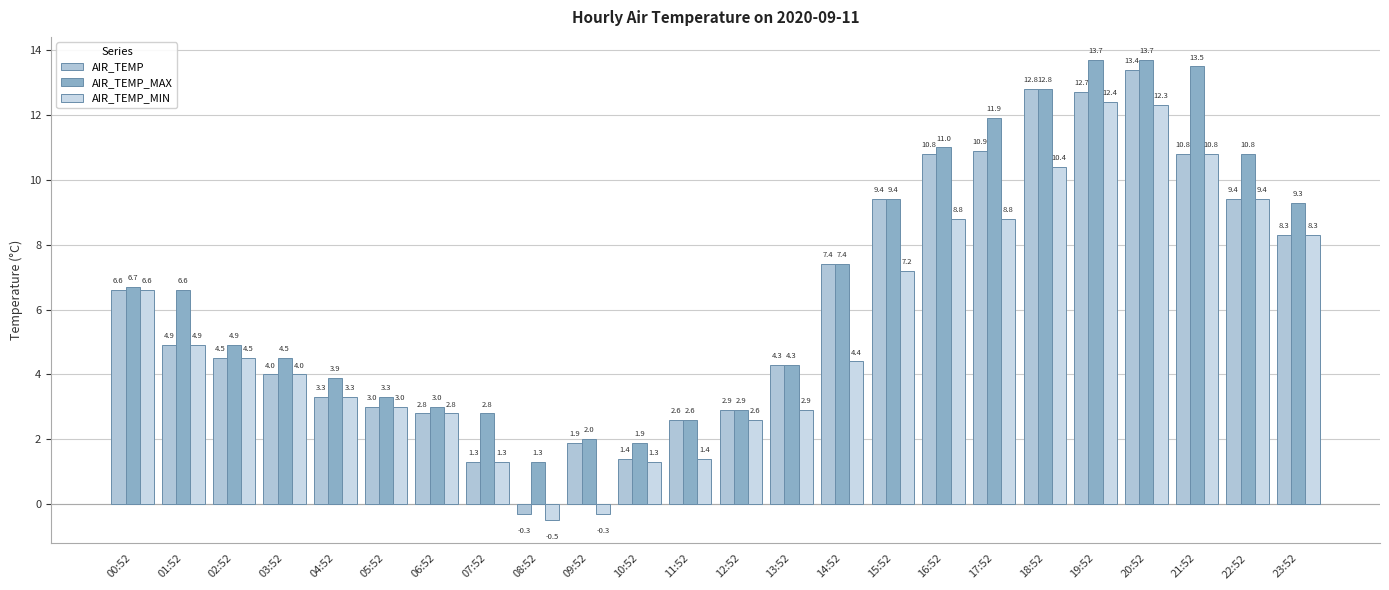

List the series in order of their peak value, lowest first.

AIR_TEMP_MIN, AIR_TEMP, AIR_TEMP_MAX